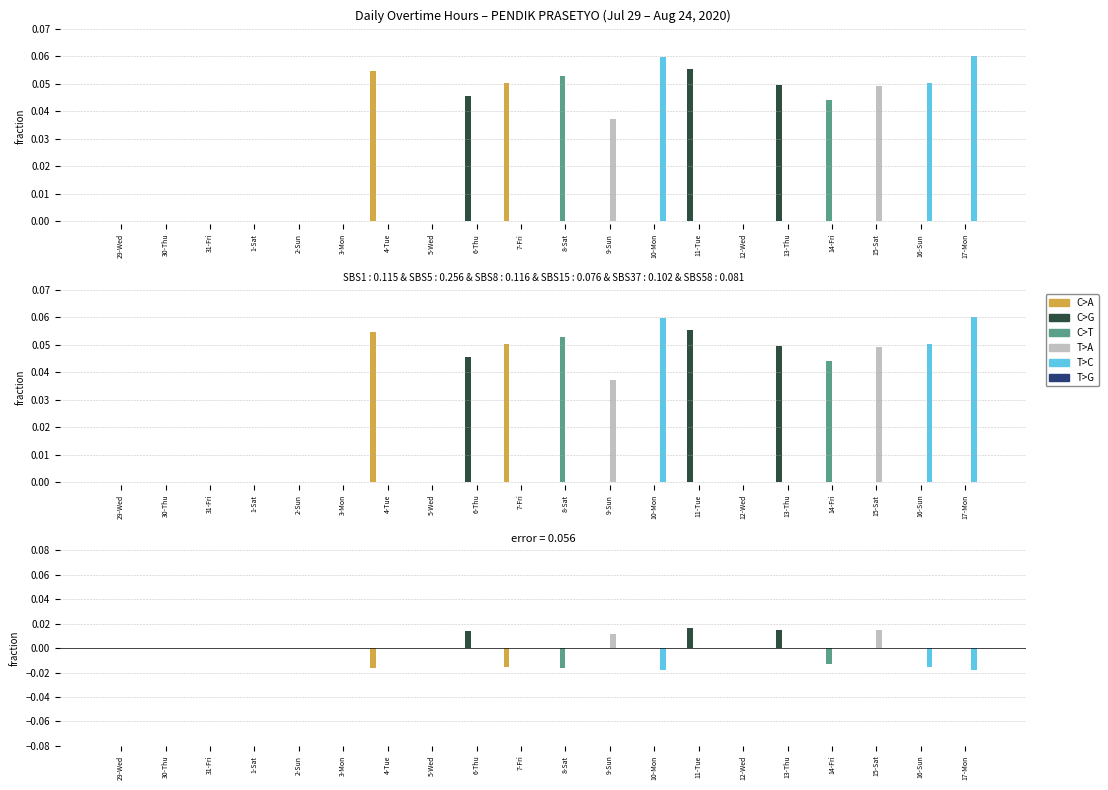

Are the bars horizontal?

No